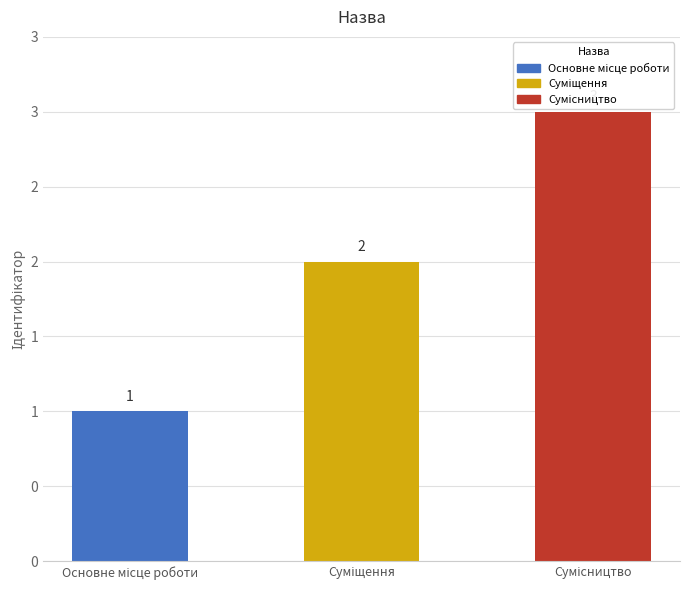

List the labels in order of value, largest first.

Сумісництво, Суміщення, Основне місце роботи